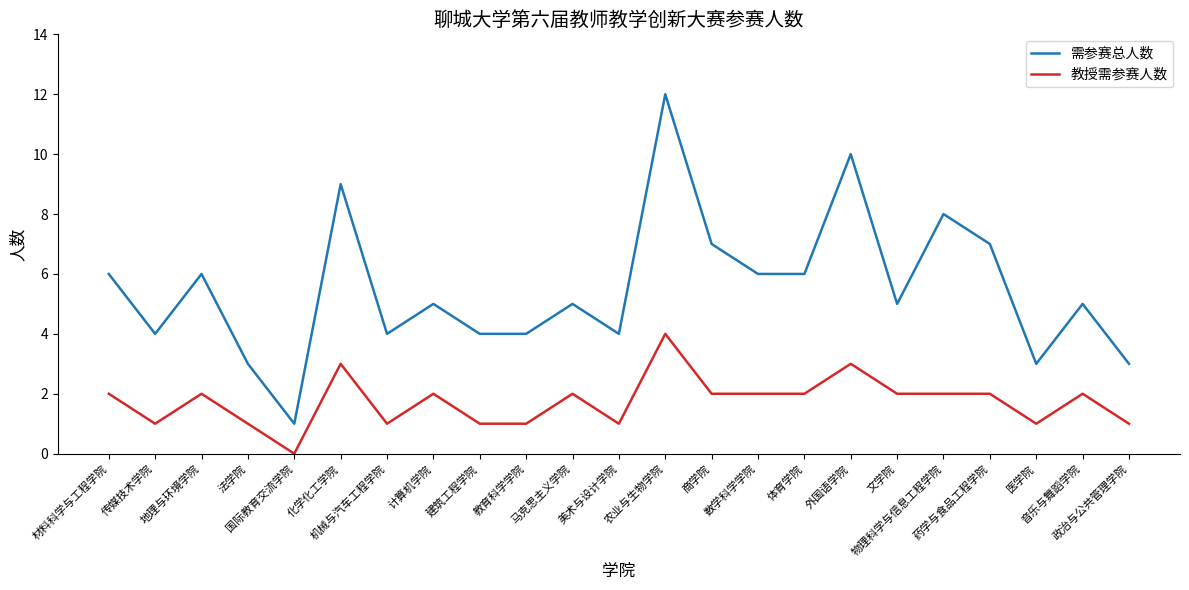

At 机械与汽车工程学院, list the series in order from largest to smallest.

需参赛总人数, 教授需参赛人数